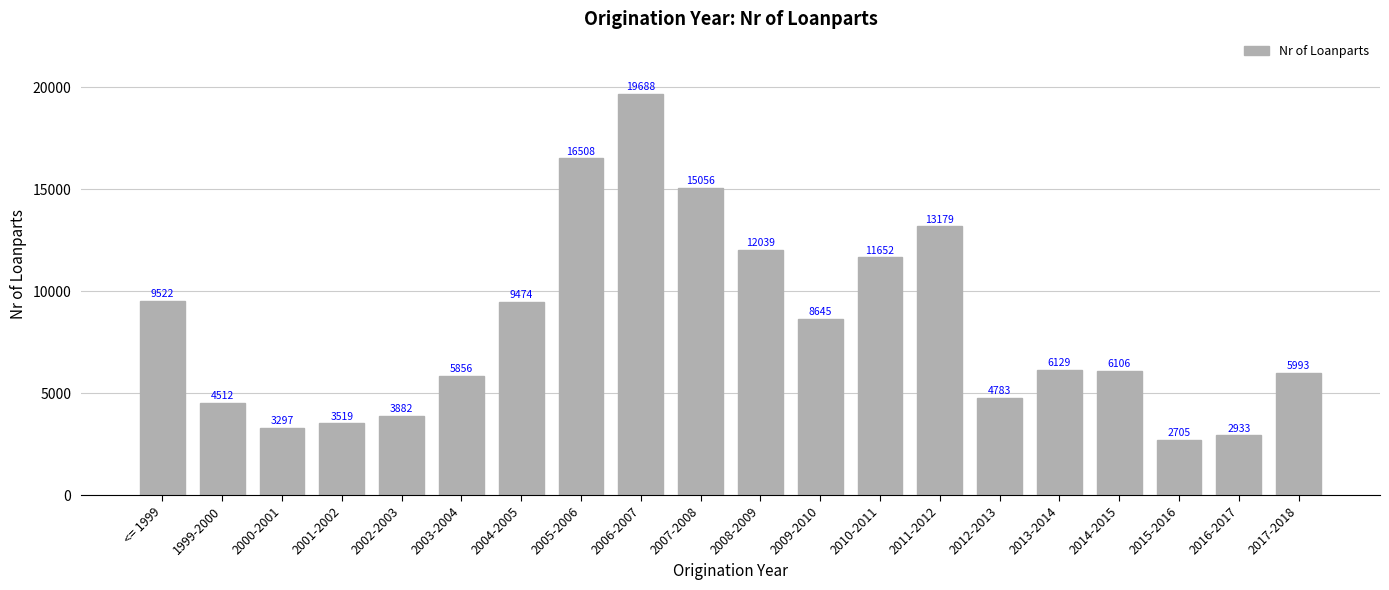

Where does the data first go above 6129?

<= 1999